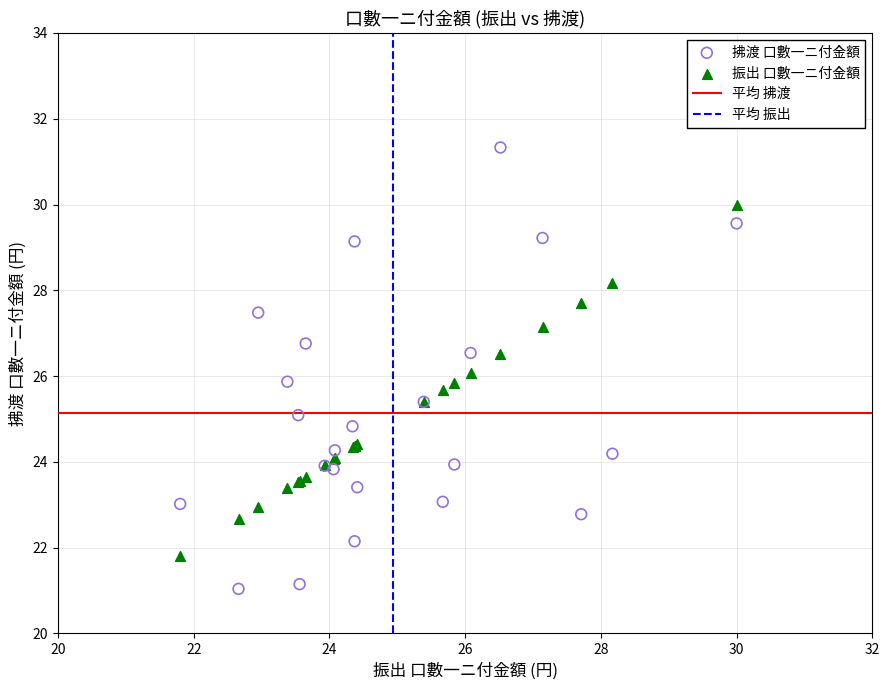

Which series contains the lowest Y value?

拂渡 口數一ニ付金額